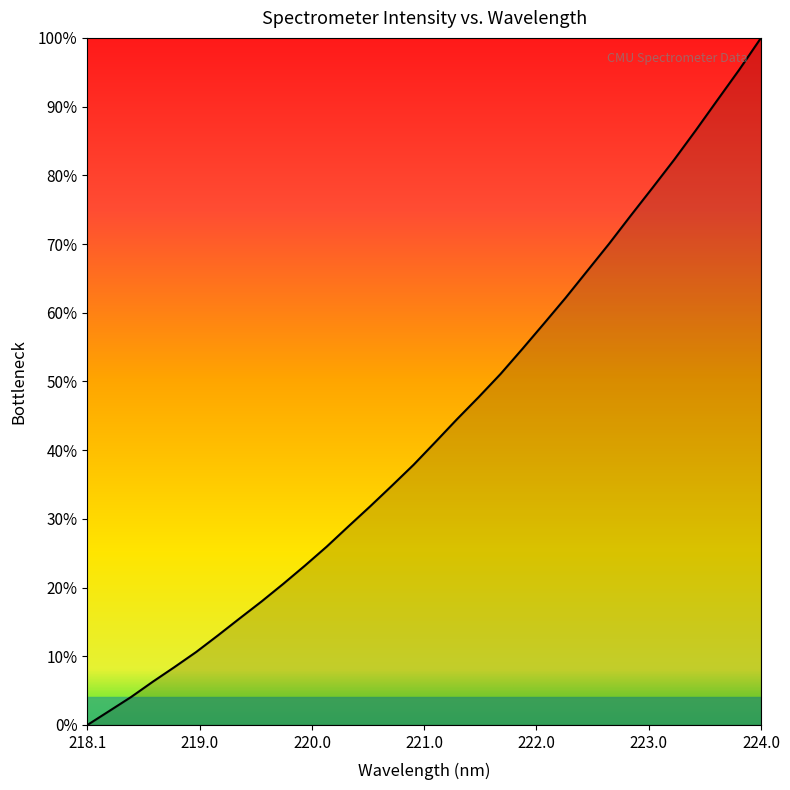

Does the chart display data point markers on the line(s)?

No